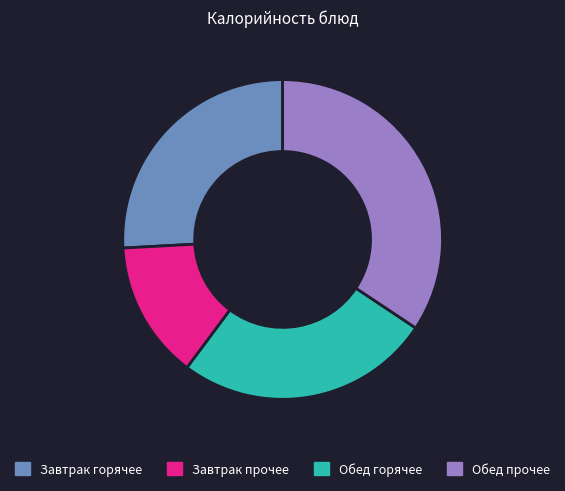

Which slice is the smallest?

Завтрак прочее